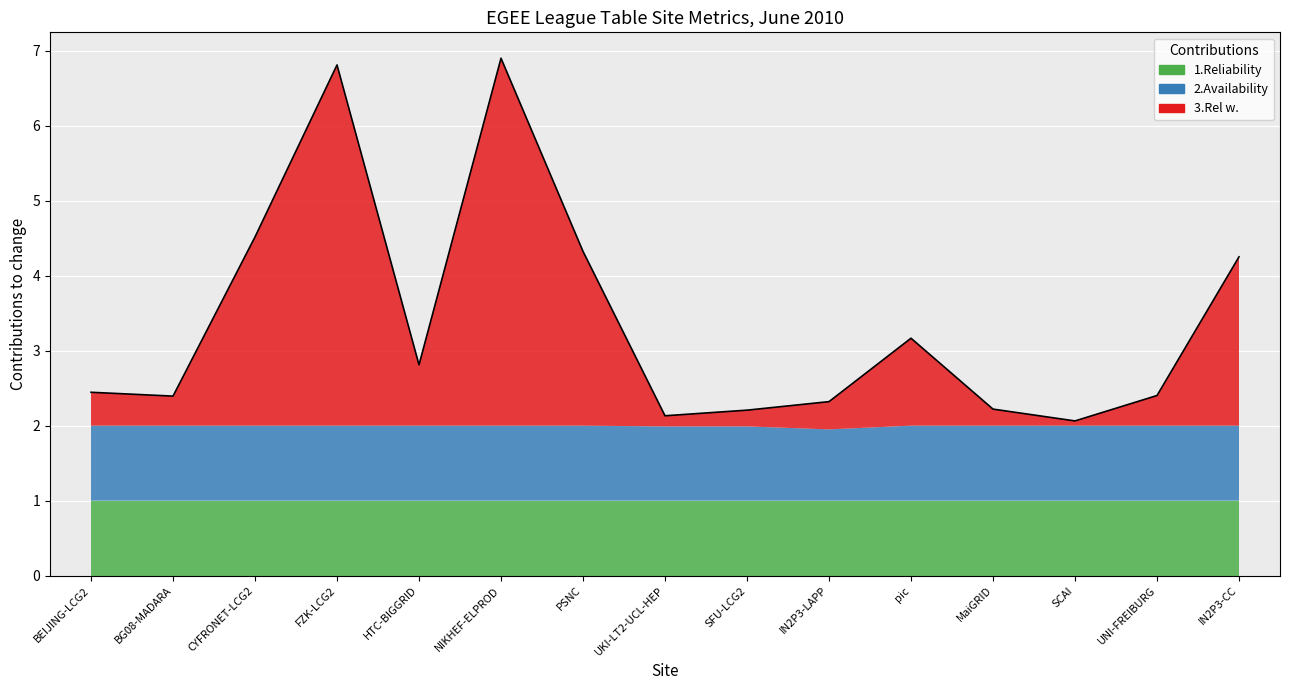

Which series has the largest total across all categories?

Rel_w